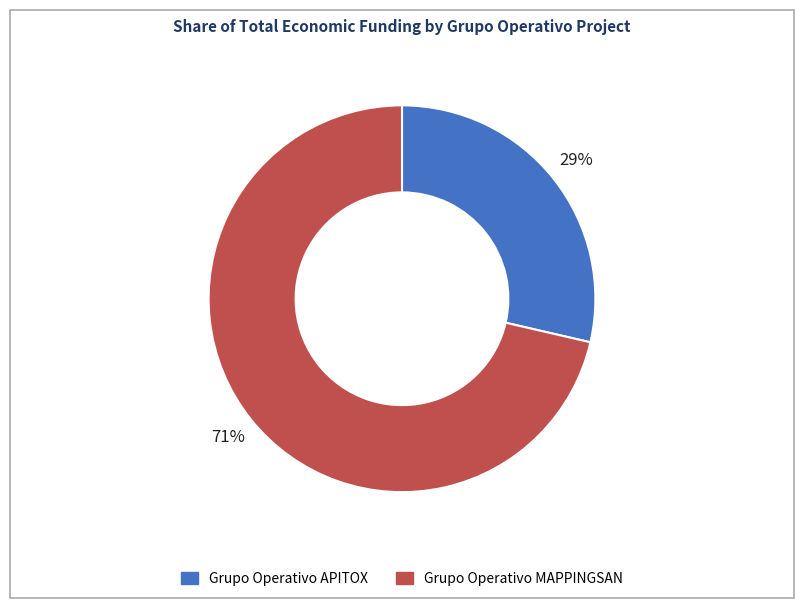

To the nearest percent, what is the combined percentage of Grupo Operativo APITOX and Grupo Operativo MAPPINGSAN?

100%